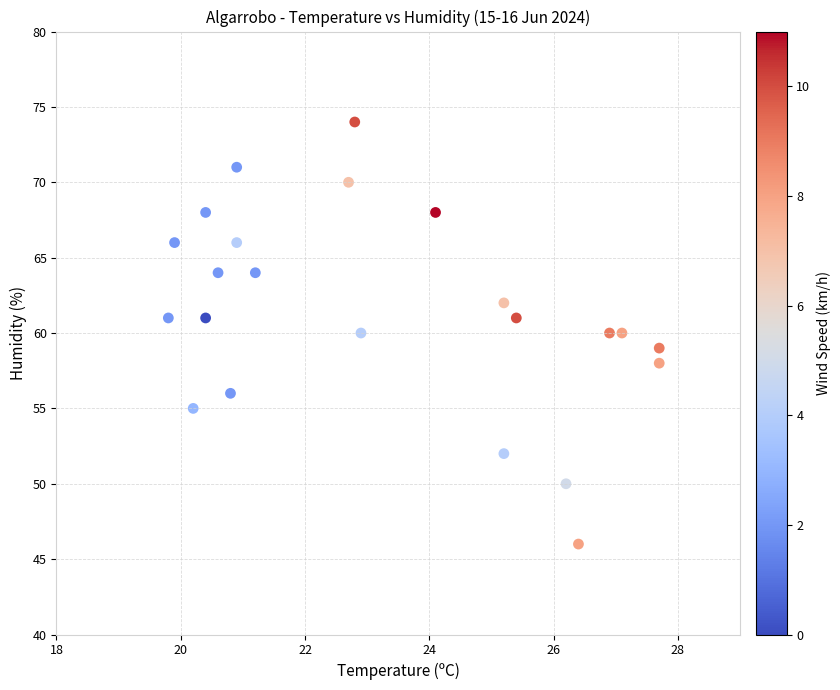

What is the range of Y values (max minus min)?

28